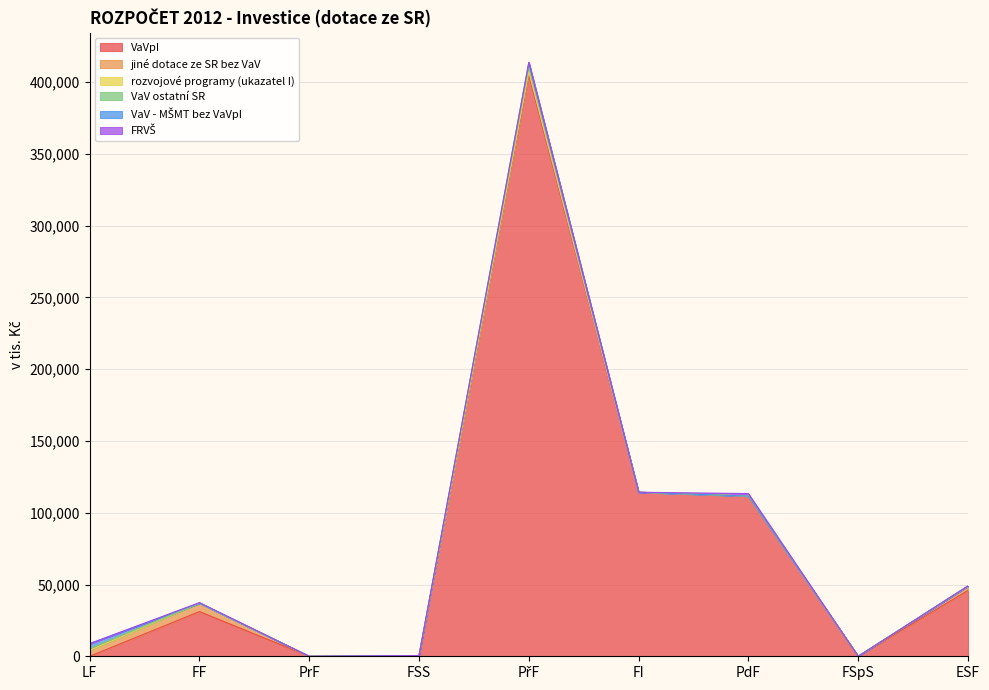

In VaV ostatní SR, how many points are higher than both neighbors (excluding endpoints)?

1